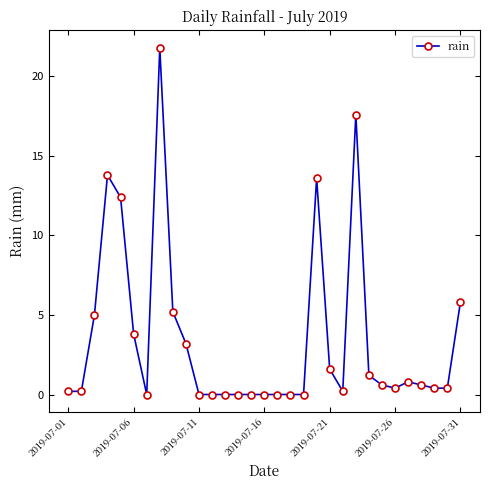

True or false: there are more than 0 points higher than both neighbors.

True